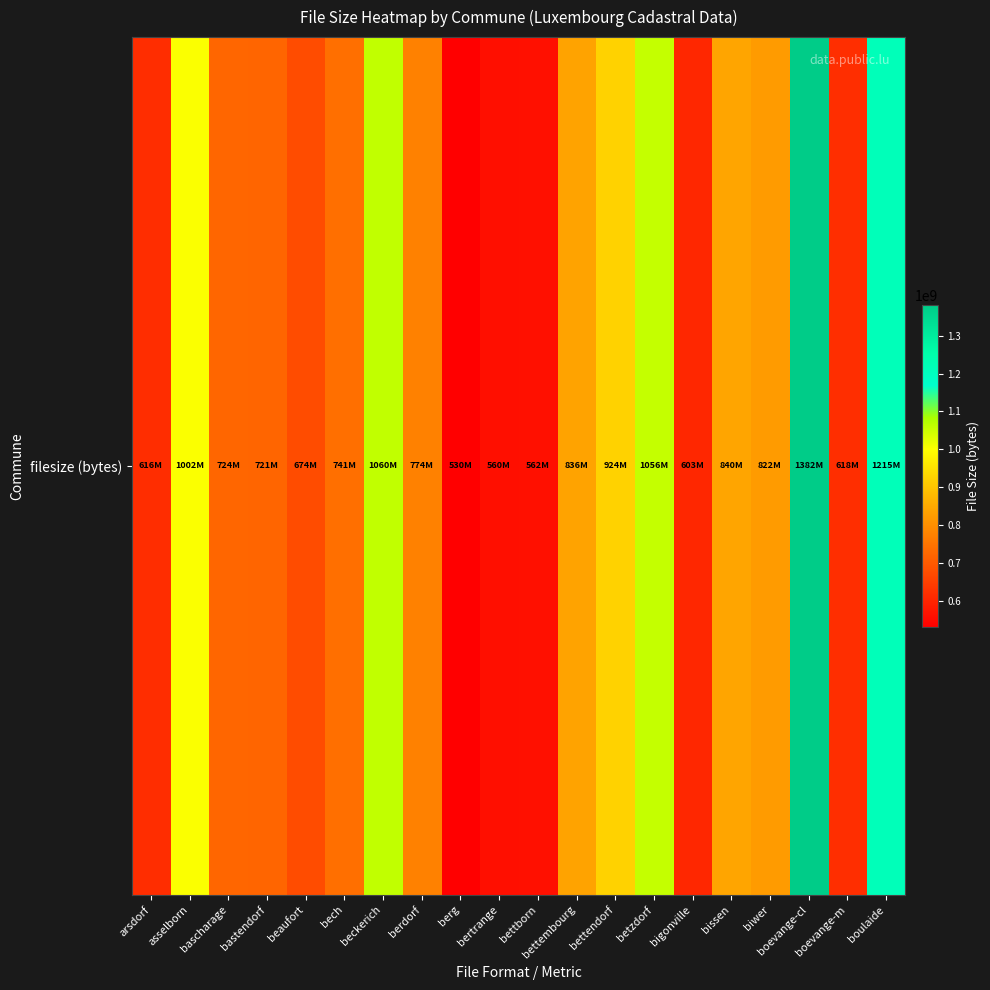

How many data points are above 774498635?

9